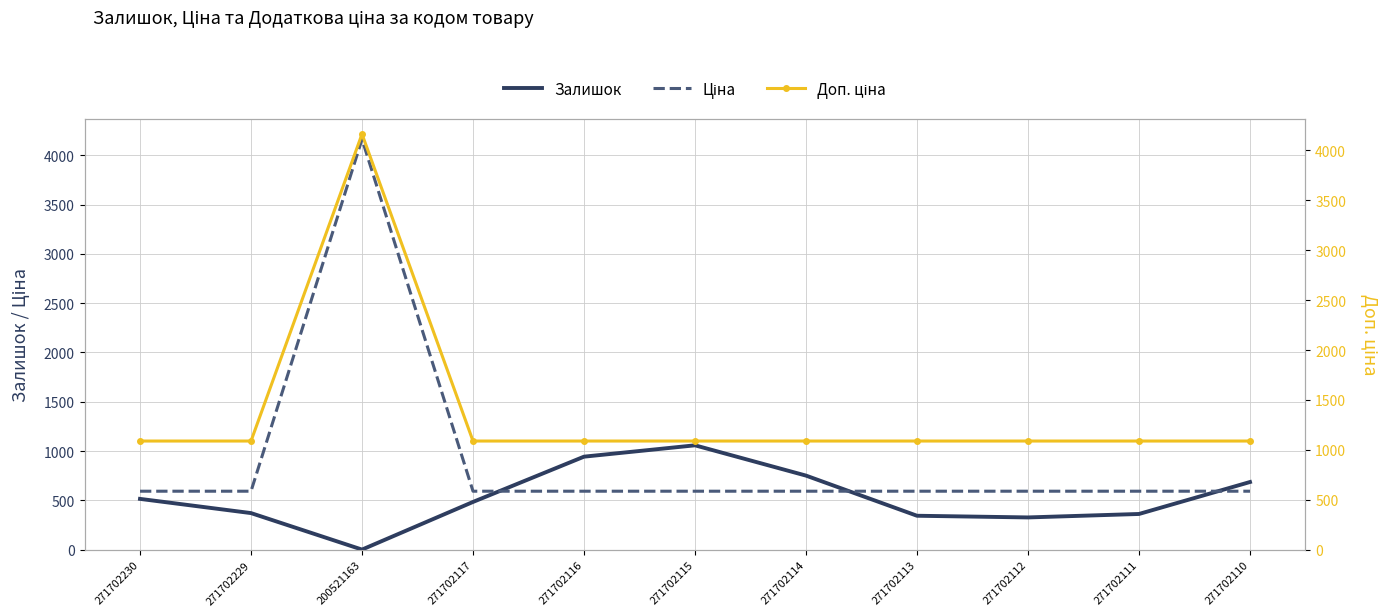

What is the approximate value of Доп. ціна at 271702114?

1088.8